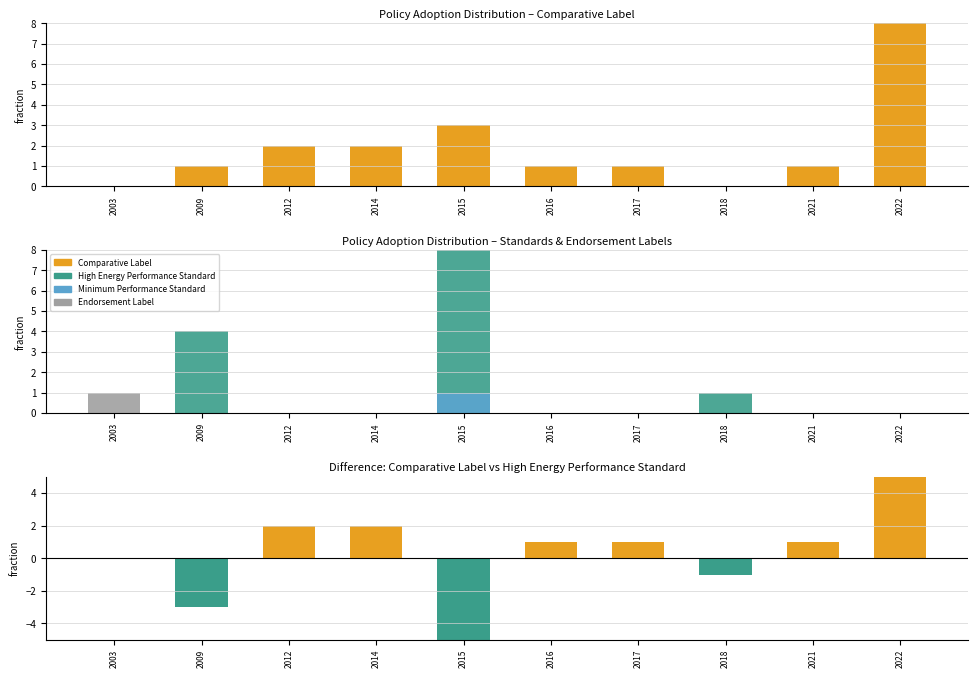

Which label corresponds to the largest value in the chart?

2015